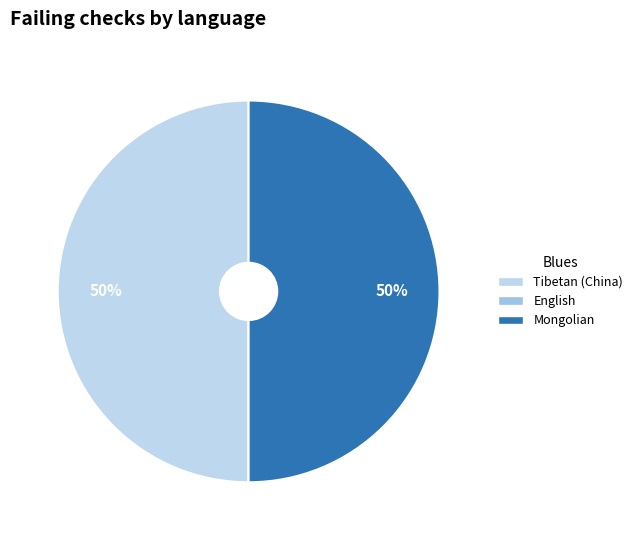

What portion of the pie excludes Mongolian?

50.0%